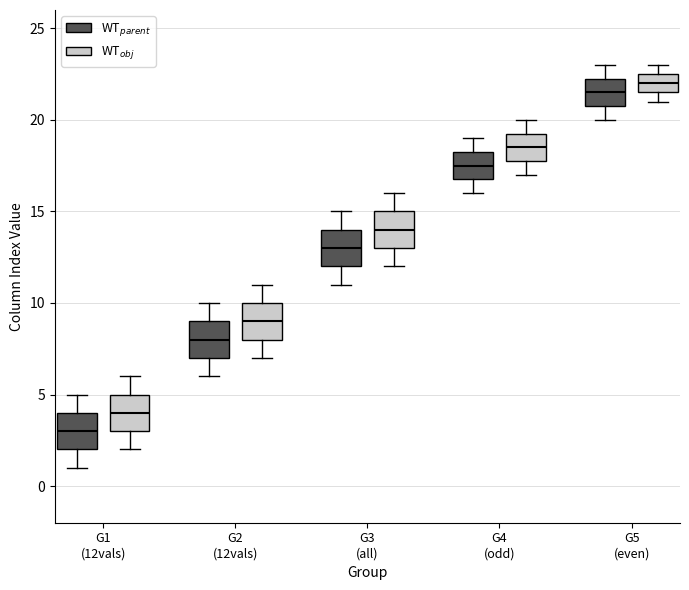

Which box's median line is the highest?

G5 (even) (WT$_{obj}$)